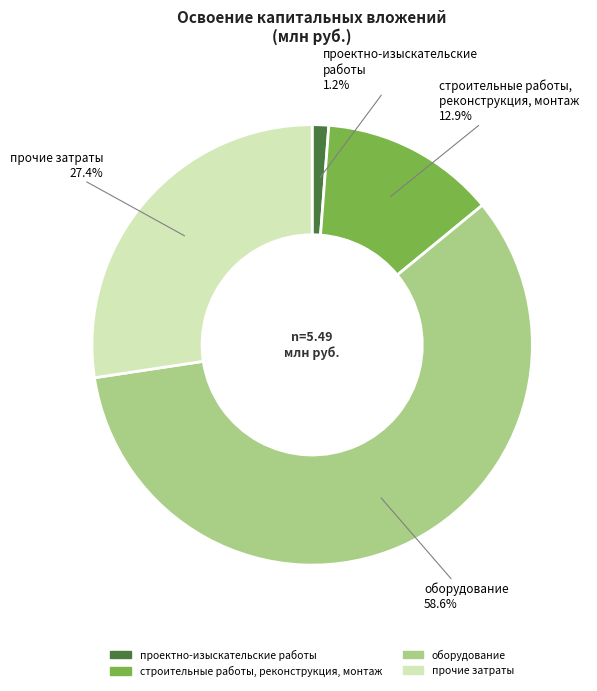

Rank the categories by value from highest to lowest.

оборудование, прочие затраты, строительные работы, реконструкция, монтаж, проектно-изыскательские работы